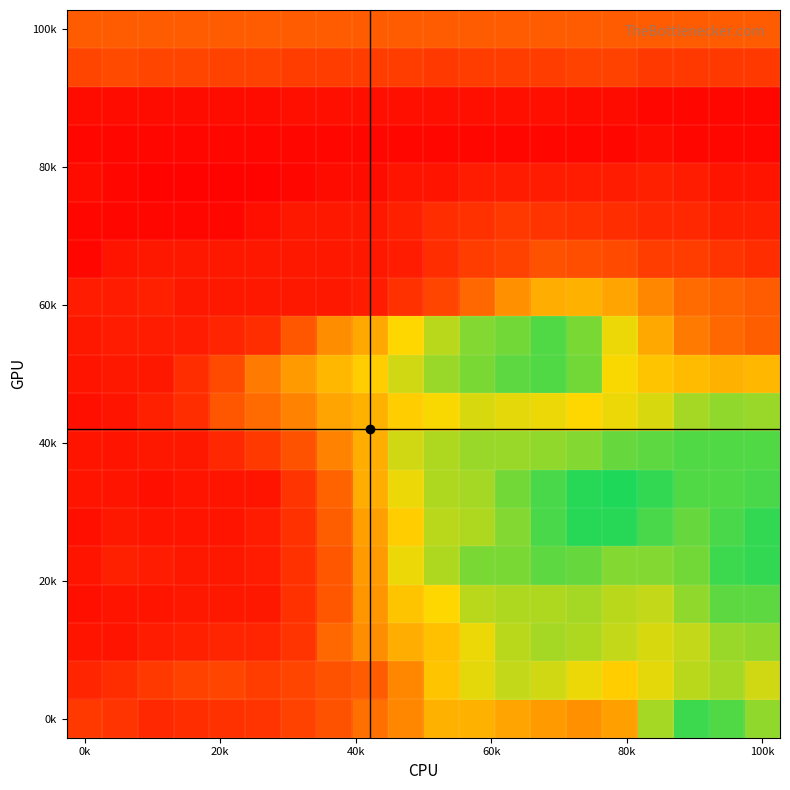

How many categories are shown in the chart?

20